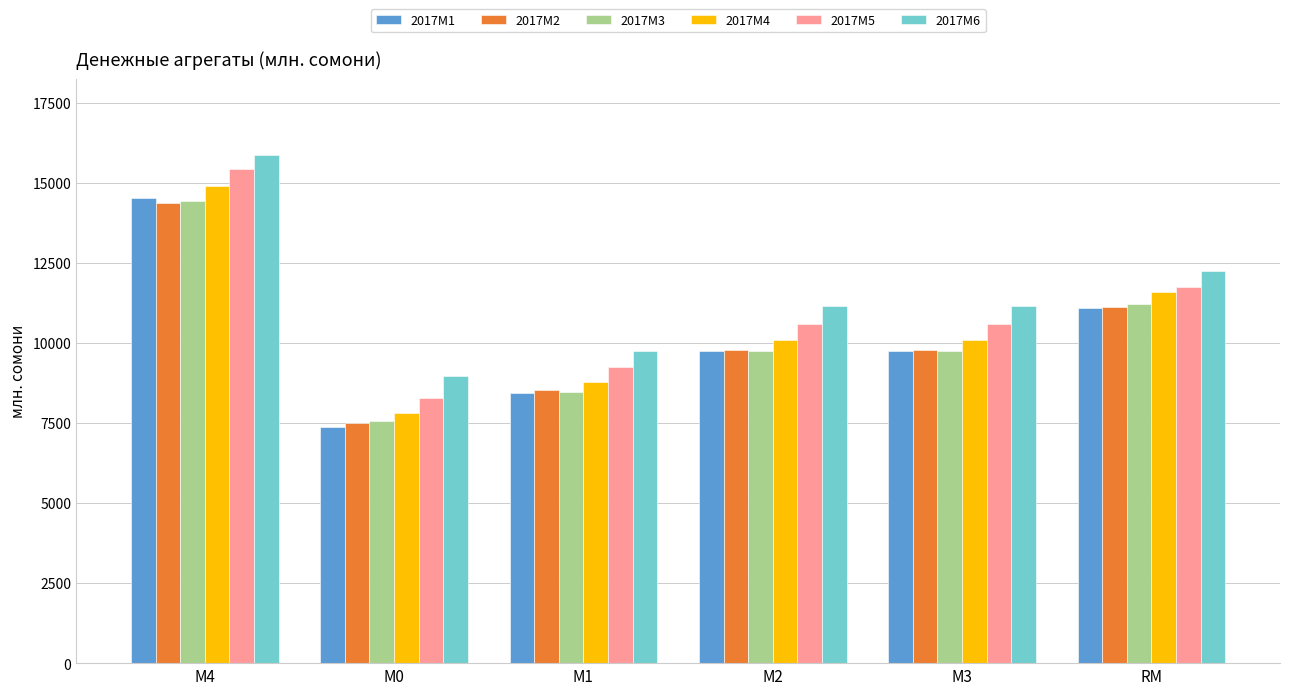

What is the label of the 4th bar from the left?

М2